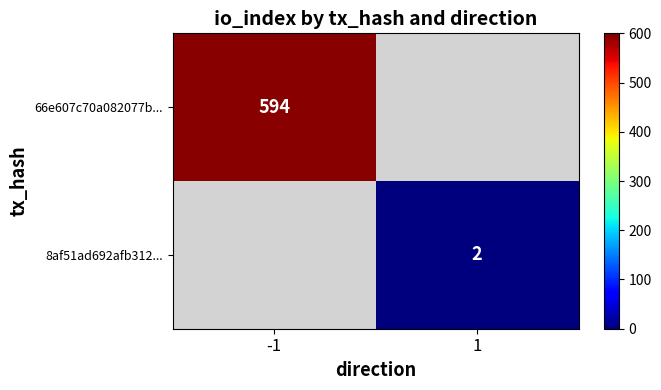

True or false: 66e607c70a082077b... has a value of 594 at -1.

True